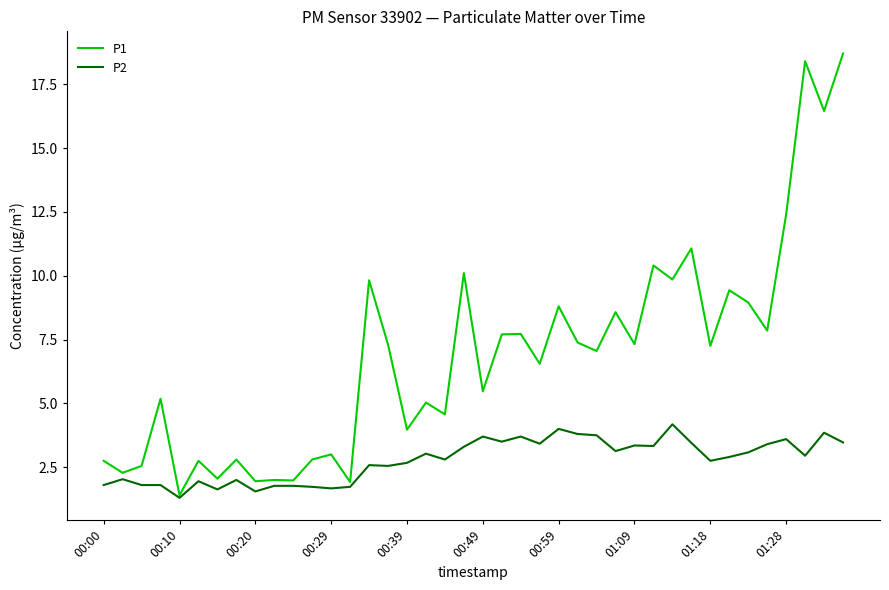

Which series has the largest range (max minus min)?

P1